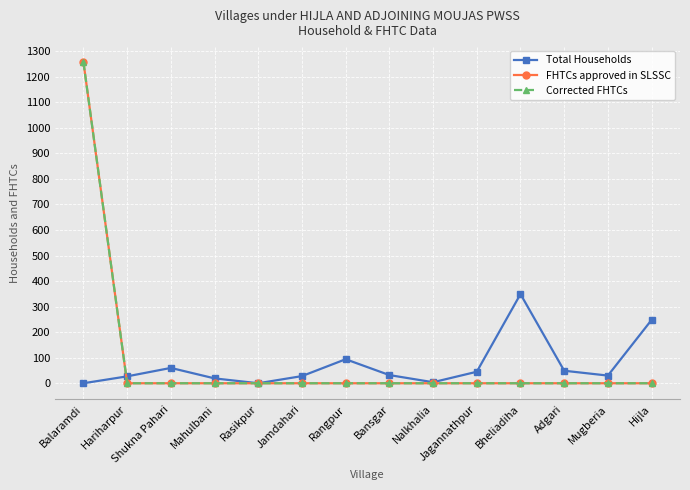

Does the chart have visible grid lines?

Yes